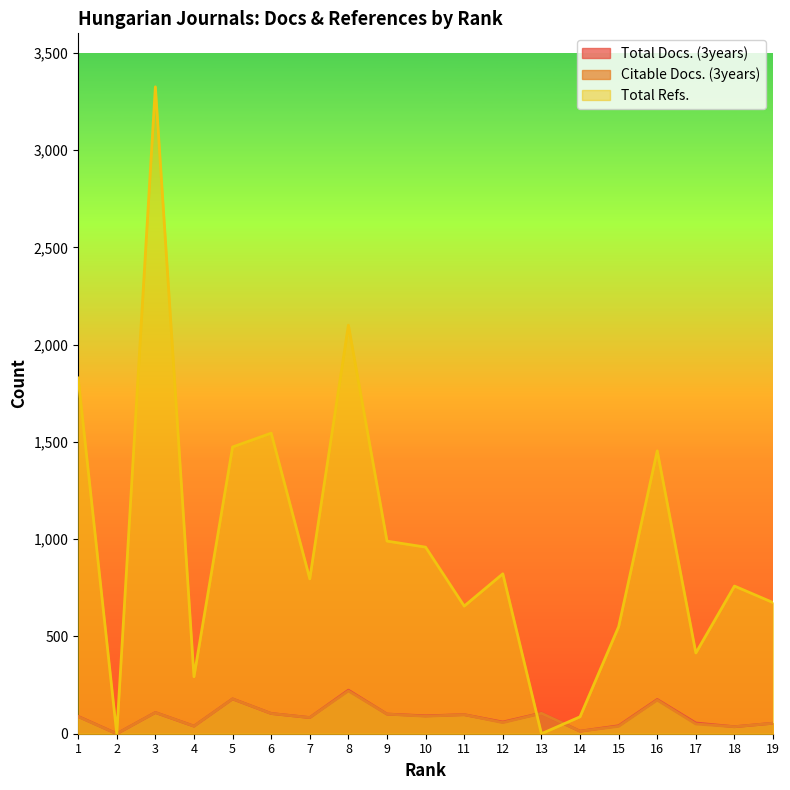

What is the value of the Total Docs. (3years) point at the 13th from the left?

106